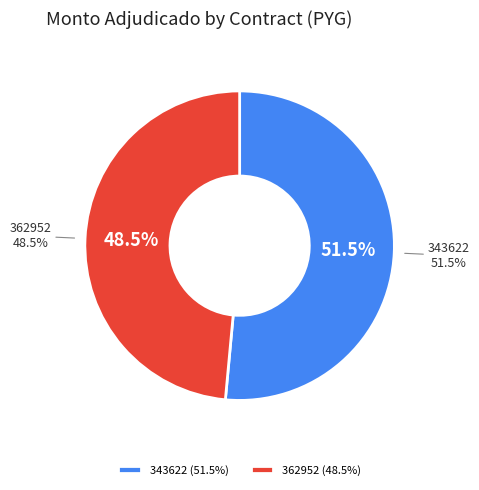

Do 343622-rodrigo-daniel-burgos-fiore-1 and 362952-rodrigo-daniel-burgos-fiore-1 together represent more than half of the pie?

Yes